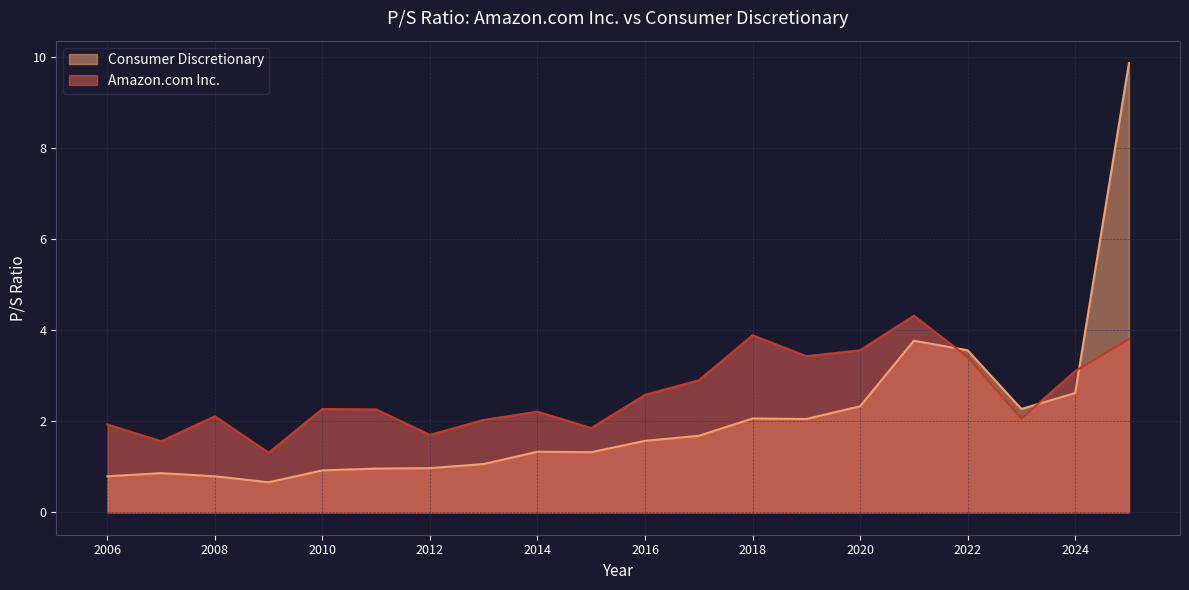

Reading right to left, what are all the values shown in this chart?

Amazon.com Inc.: 2006-02-17=1.9	2007-02-16=1.6	2008-02-11=2.1	2009-01-30=1.3	2010-01-29=2.3	2011-01-28=2.3	2012-02-01=1.7	2013-01-30=2.0	2014-01-31=2.2	2015-01-30=1.9	2016-01-29=2.6	2017-02-10=2.9	2018-02-02=3.9	2019-02-01=3.4	2020-01-31=3.6	2021-02-03=4.3	2022-02-04=3.4	2023-02-03=2.1	2024-02-02=3.1	2025-02-07=3.8
Consumer Discretionary: 2006-02-17=0.8	2007-02-16=0.9	2008-02-11=0.8	2009-01-30=0.7	2010-01-29=0.9	2011-01-28=1.0	2012-02-01=1.0	2013-01-30=1.1	2014-01-31=1.3	2015-01-30=1.3	2016-01-29=1.6	2017-02-10=1.7	2018-02-02=2.1	2019-02-01=2.0	2020-01-31=2.3	2021-02-03=3.8	2022-02-04=3.6	2023-02-03=2.3	2024-02-02=2.6	2025-02-07=9.9